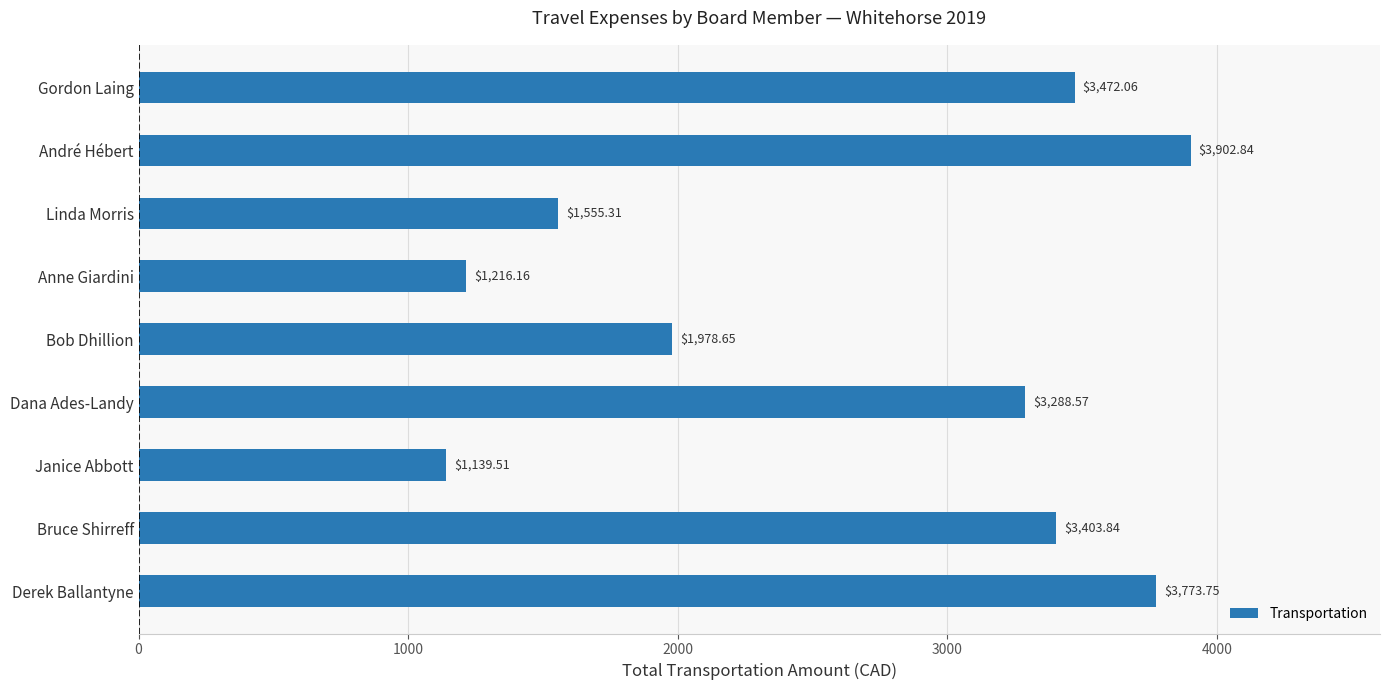

Where is the data nearest to the value 2521?

Bob Dhillion